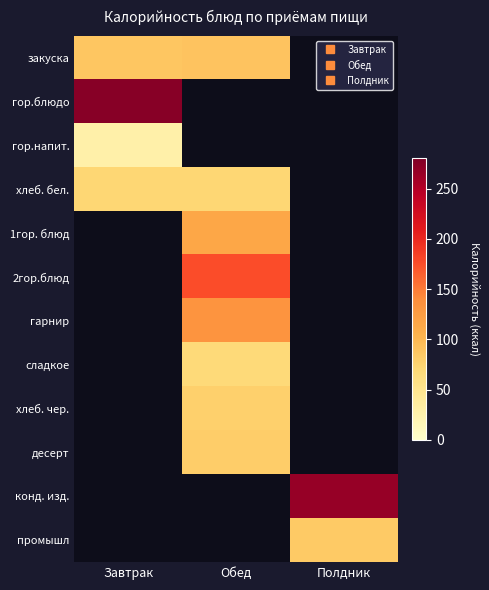

List the labels in order of сладкое value, smallest first.

Завтрак, Обед, Полдник